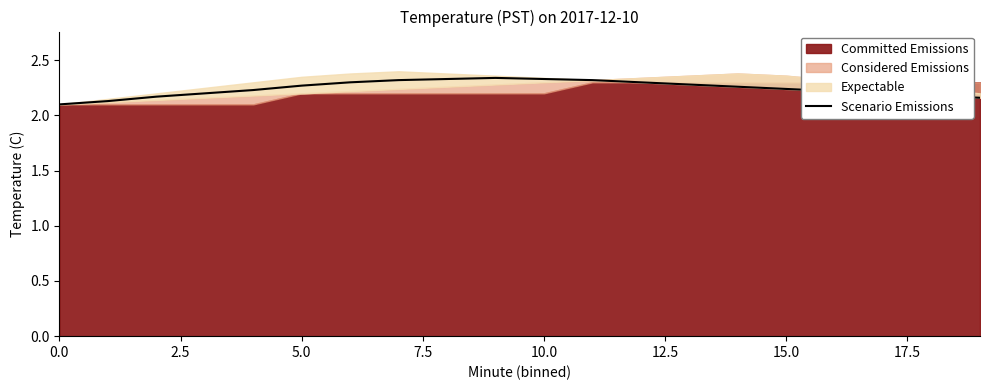

The value at 17 is 3.0. True or false?

False